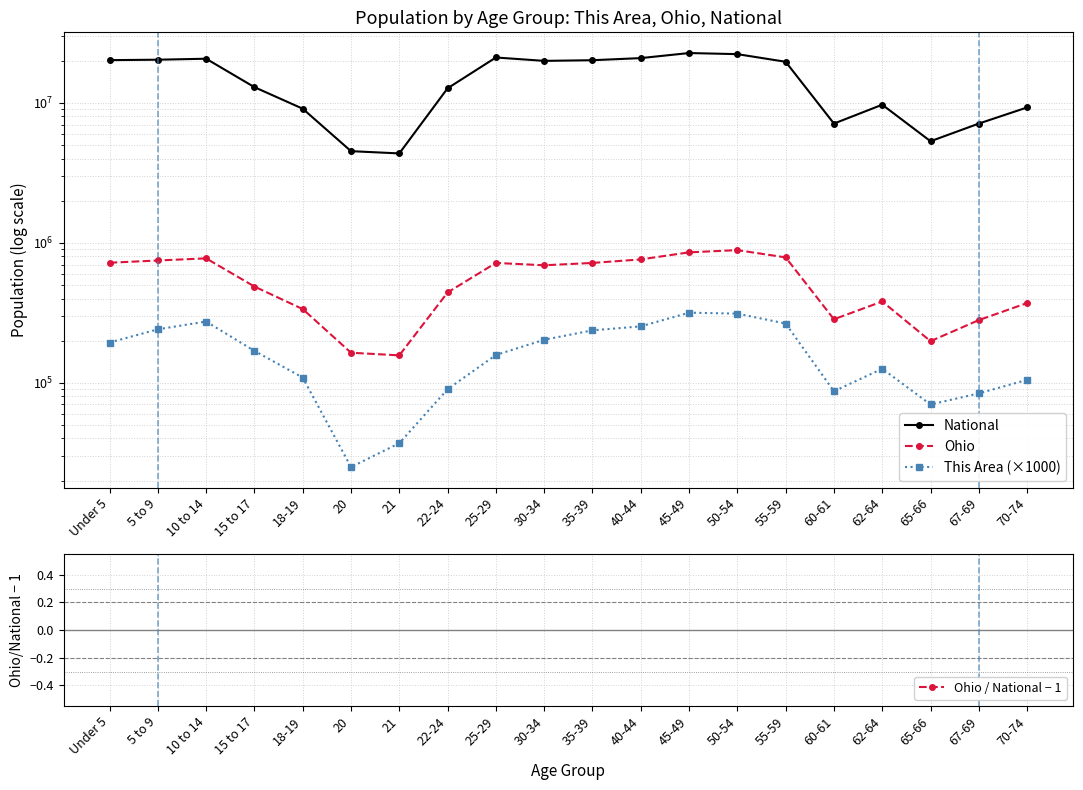

Count the number of categories in the chart.

20